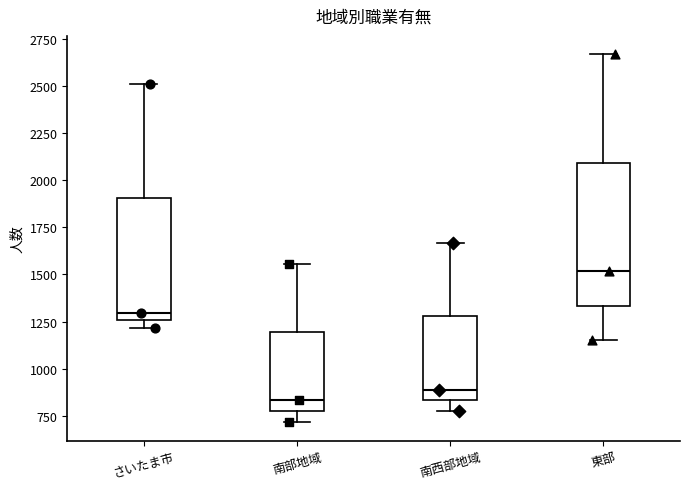

Reading left to right, transcribe this box plot: for each box, give where its median line is, the range the box spans, and where its two whiskers end, as read against the y-axis. The values are not printed on the chart, so give them approximately, as read against the axis.

さいたま市: median 1300, box 1250 to 1900, whiskers 1200 to 2500
南部地域: median 850, box 800 to 1200, whiskers 700 to 1550
南西部地域: median 900, box 850 to 1300, whiskers 800 to 1650
東部: median 1500, box 1350 to 2100, whiskers 1150 to 2650